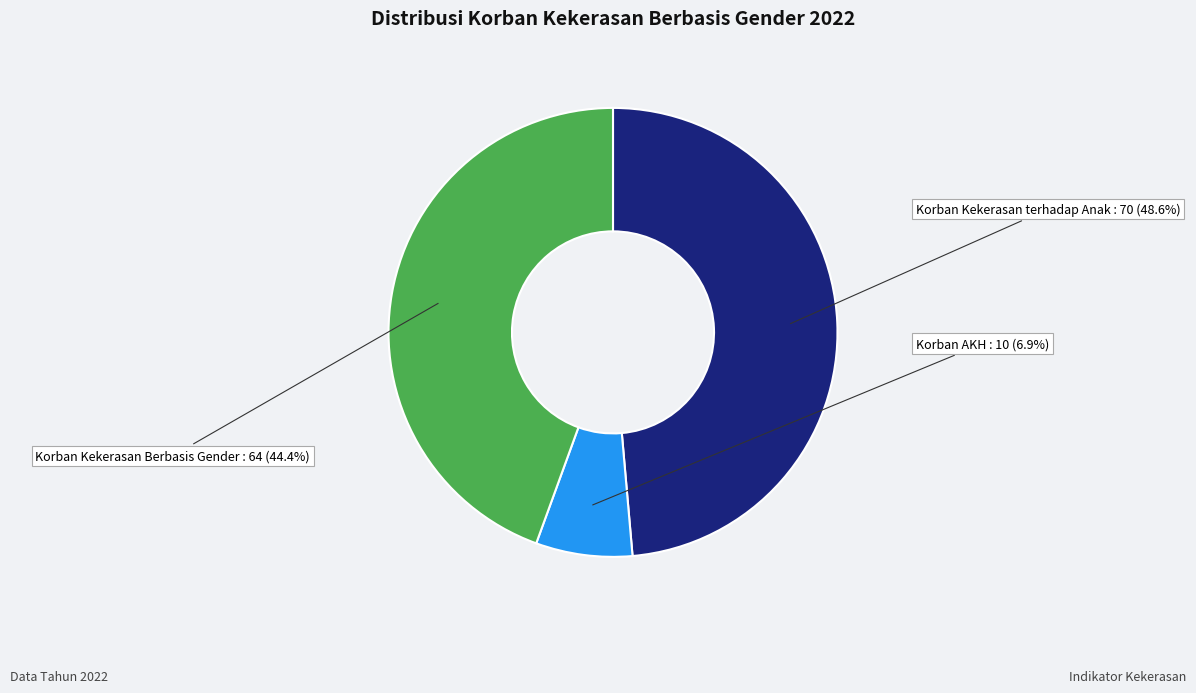

Is there any slice that represents more than half of the pie?

No